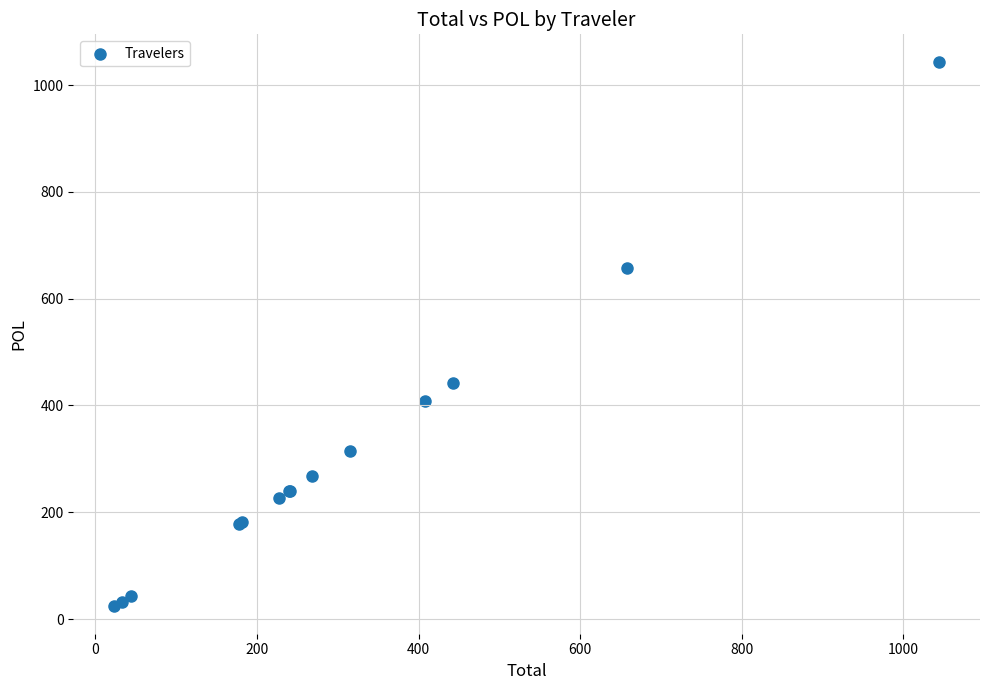

What Y value in the scatter plot is closest to 533?

442.2